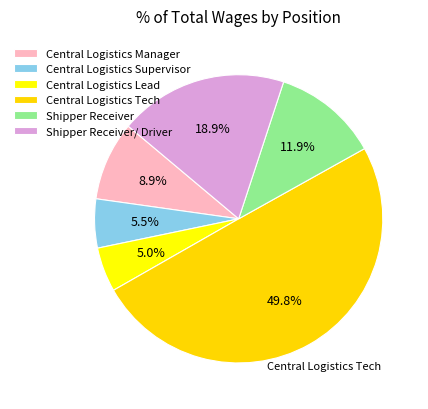

To the nearest percent, what is the combined percentage of Shipper Receiver and Central Logistics Supervisor?

17%